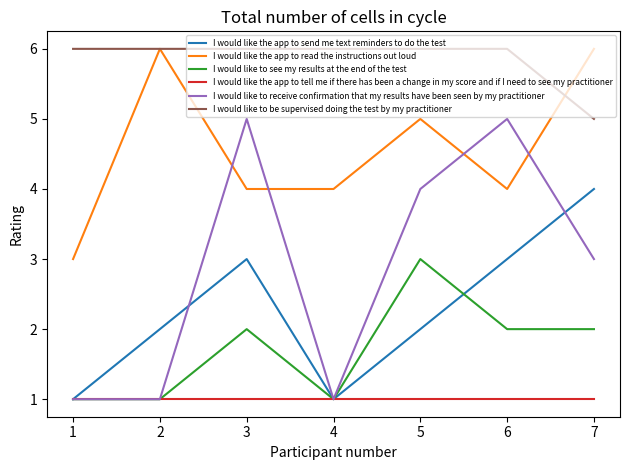

Which series has the largest range (max minus min)?

I would like to receive confirmation that my results have been seen by my practitioner